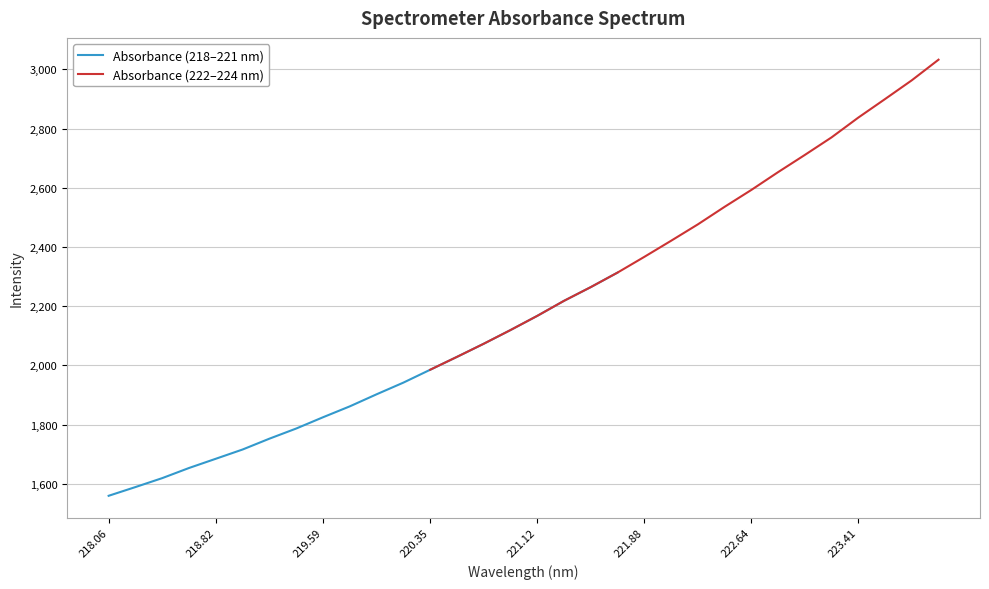

What is the minimum value for Absorbance (218–221 nm)?

1559.7